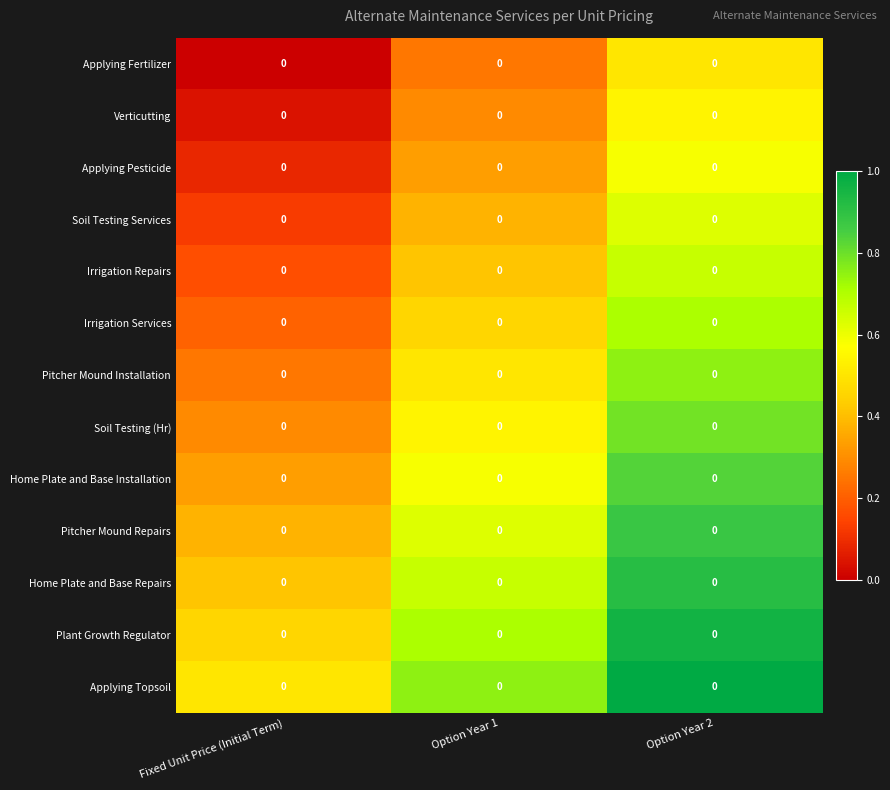

At which category is the sum across all series the highest?

Option Year 2